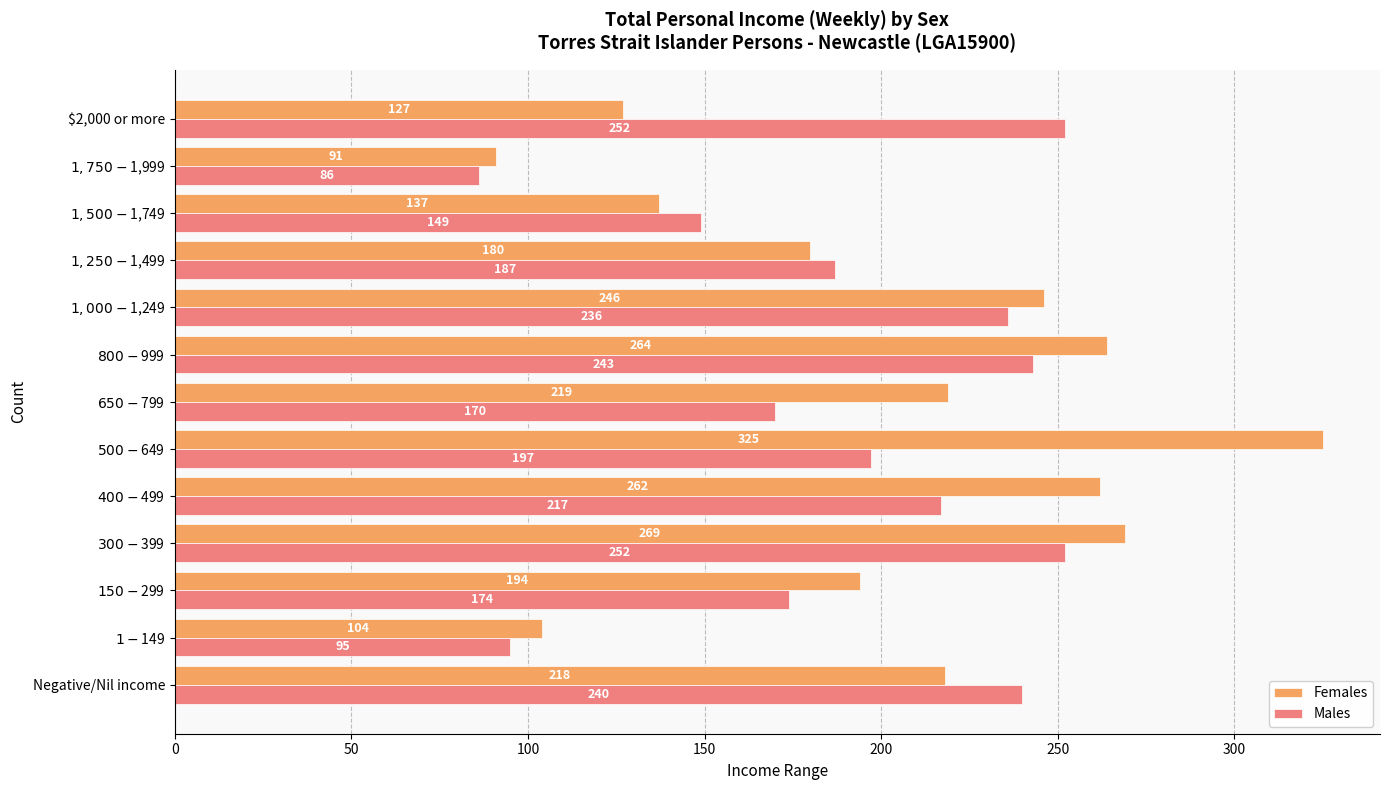

List the series in order of their peak value, lowest first.

Males, Females